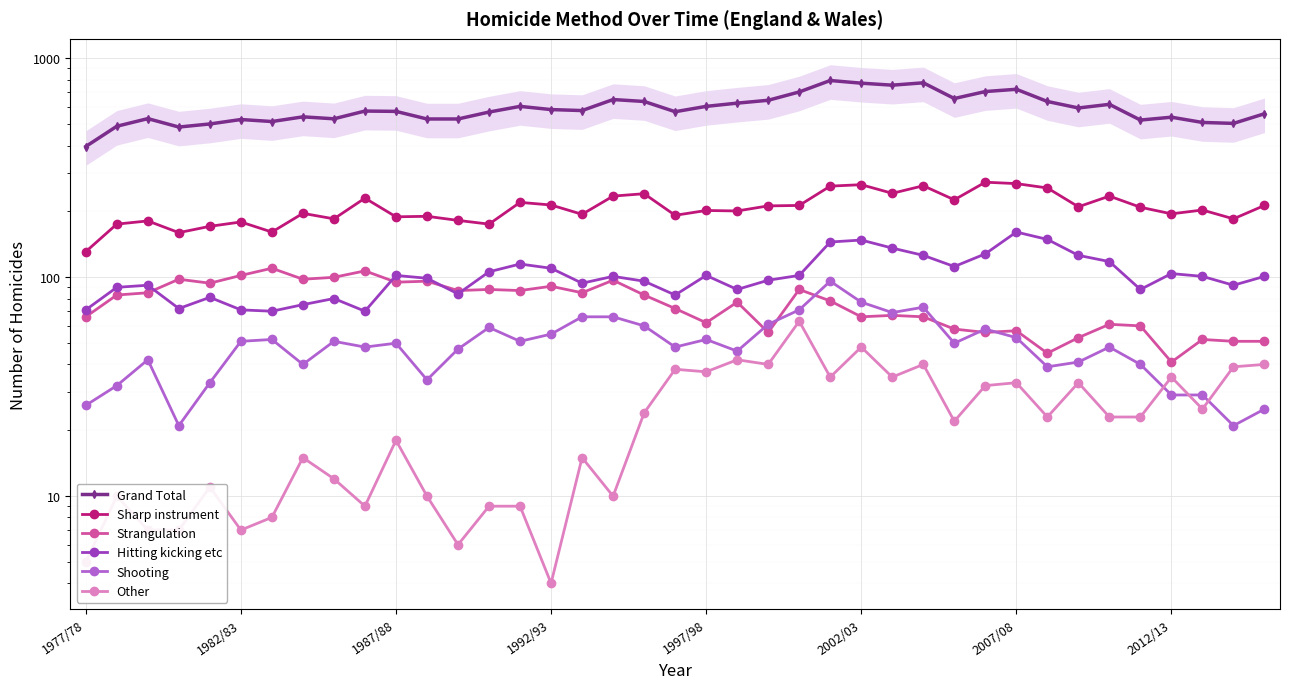

Between 1992/93 and 36, which series saw the biggest shift?

Strangulation